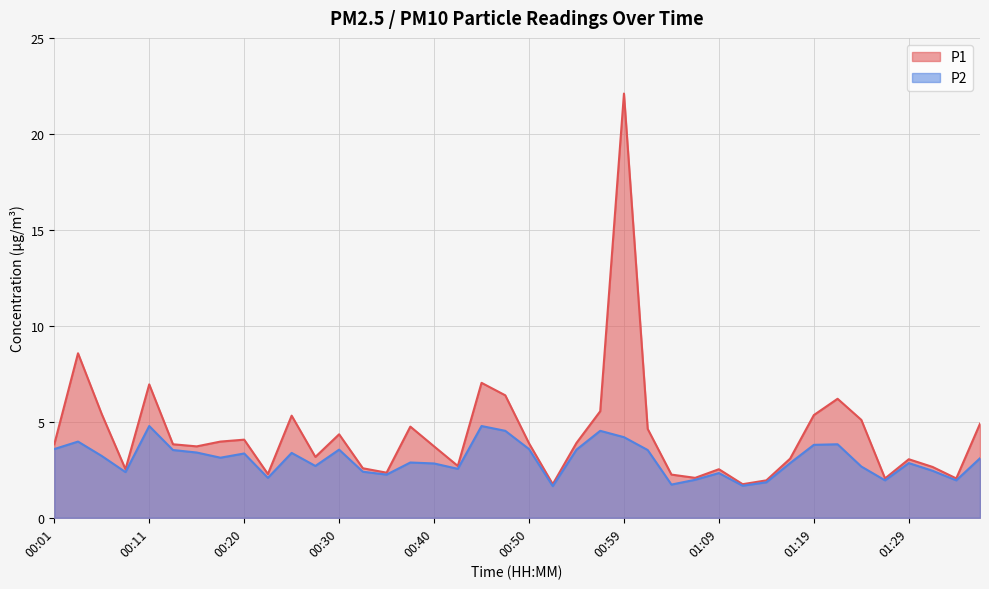

Which label corresponds to the smallest value in the chart?

00:52